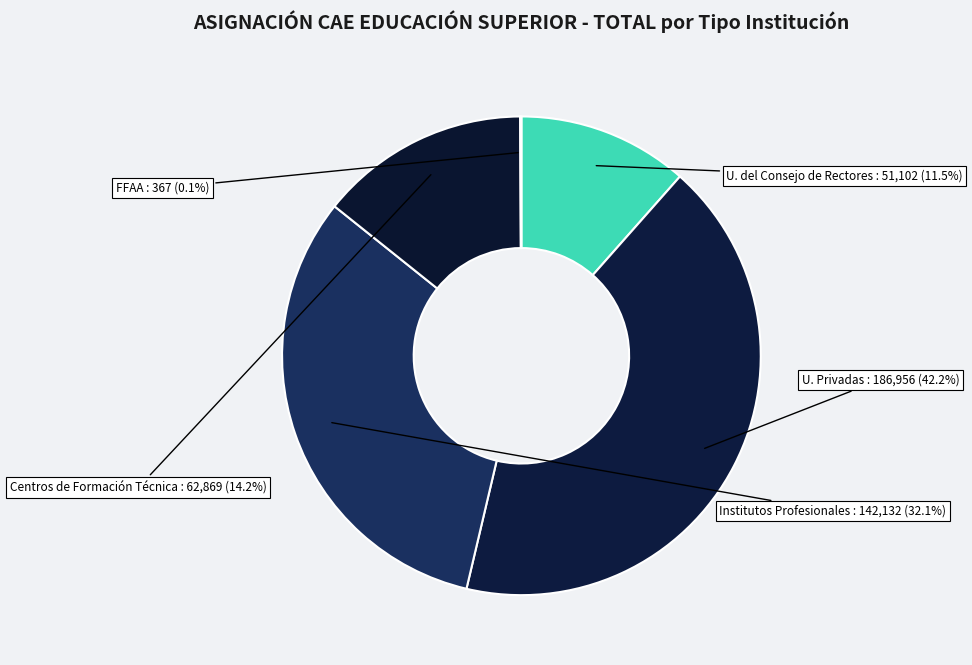

How many segments does this pie chart have?

5